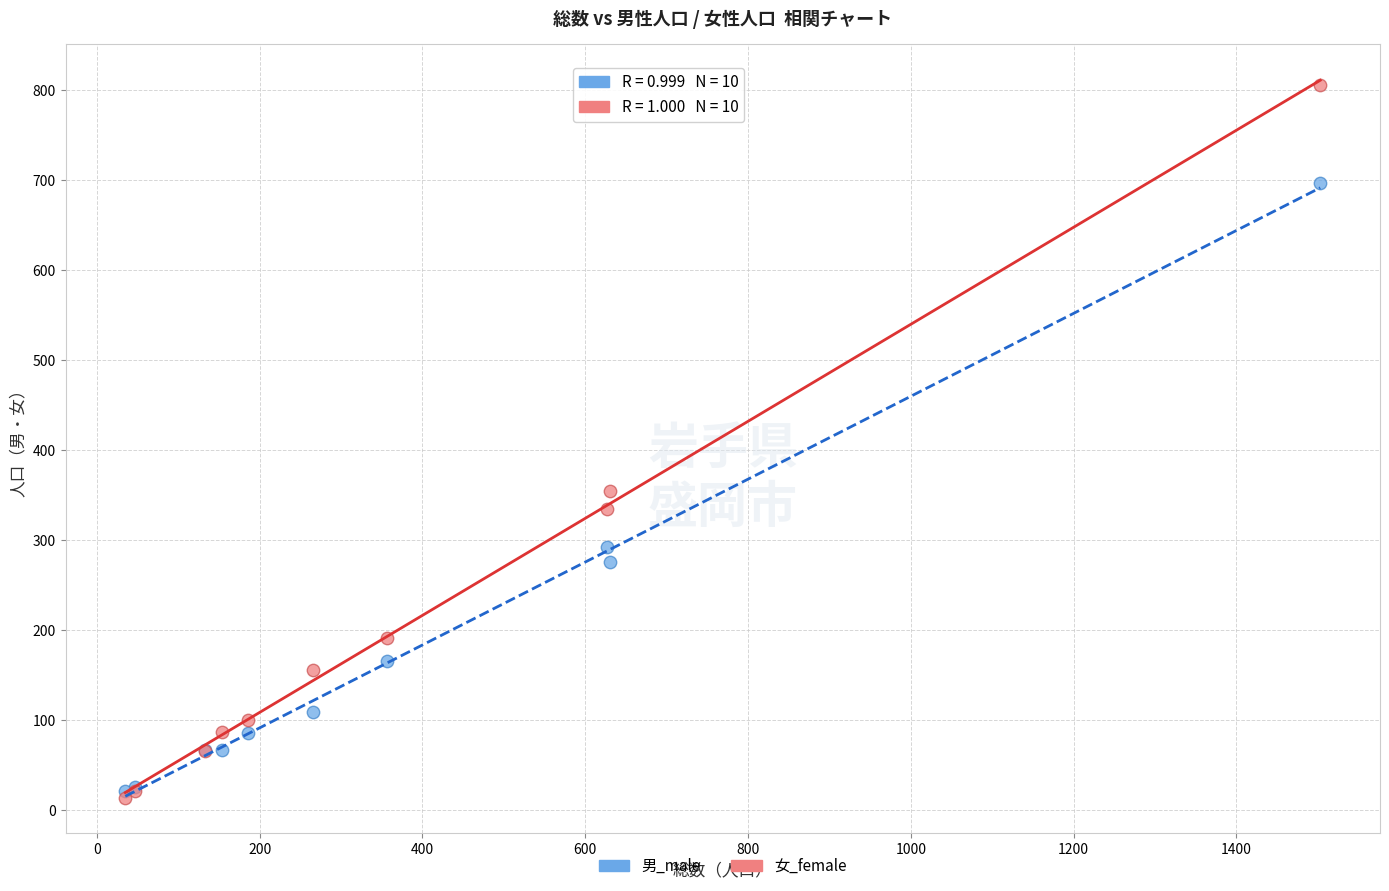

In the 女_female series, what Y value is closest to 410?

355